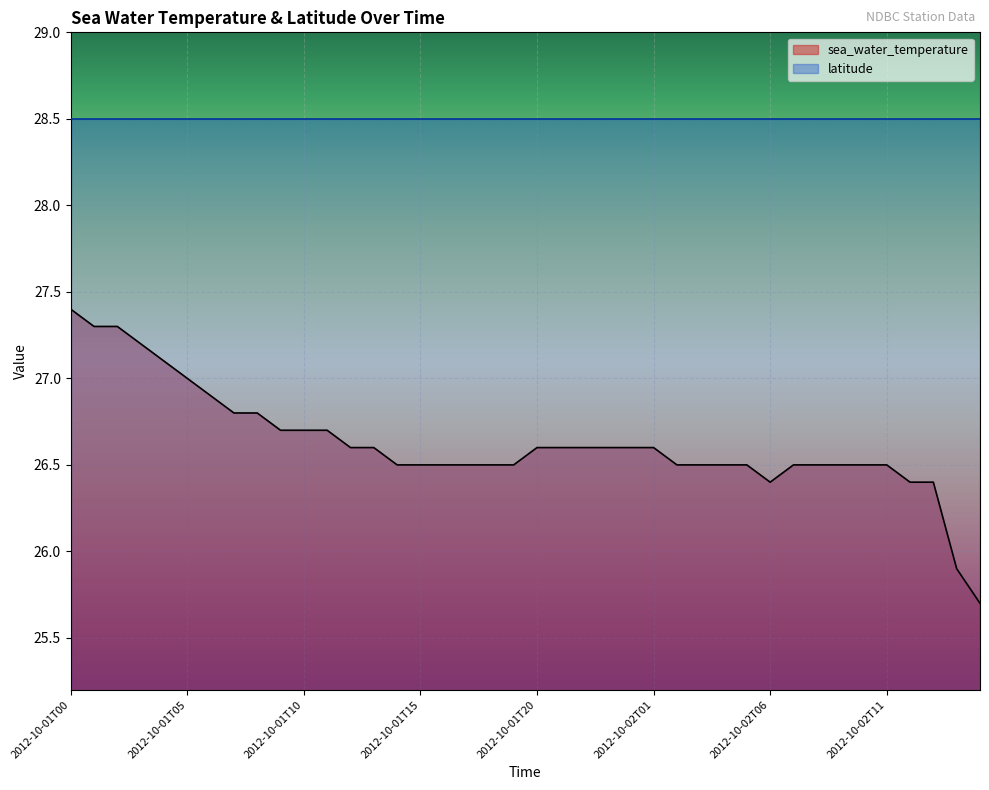

How many lines are shown in the chart?

2